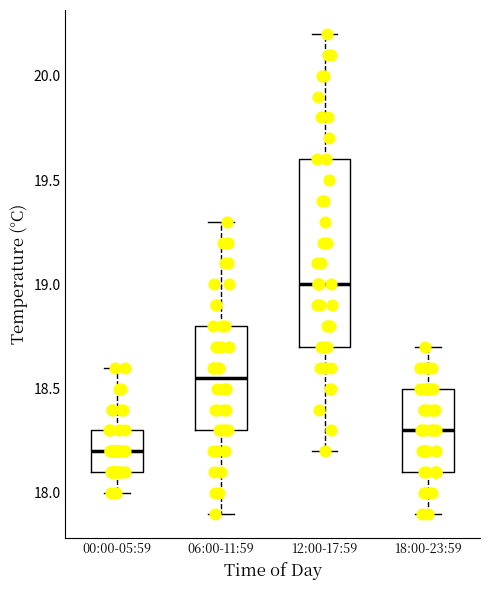

Reading left to right, transcribe this box plot: for each box, give where its median line is, the range the box spans, and where its two whiskers end, as read against the y-axis. The values are not printed on the chart, so give them approximately, as read against the axis.

00:00-05:59: median 18.20, box 18.10 to 18.30, whiskers 18.00 to 18.60
06:00-11:59: median 18.55, box 18.30 to 18.80, whiskers 17.90 to 19.30
12:00-17:59: median 19.00, box 18.70 to 19.60, whiskers 18.20 to 20.20
18:00-23:59: median 18.30, box 18.10 to 18.50, whiskers 17.90 to 18.70